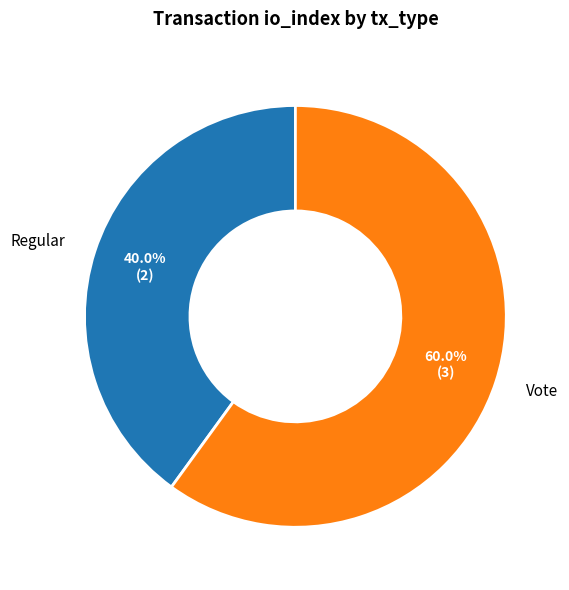

Which slice is the smallest?

Regular